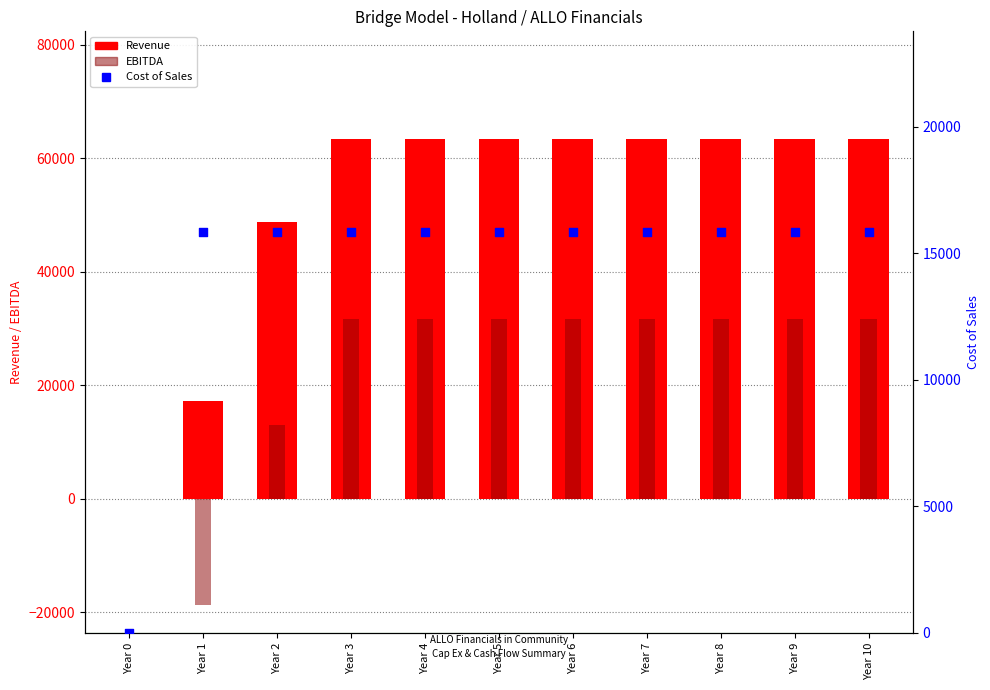

Which series has the largest Y range (max minus min)?

Revenue